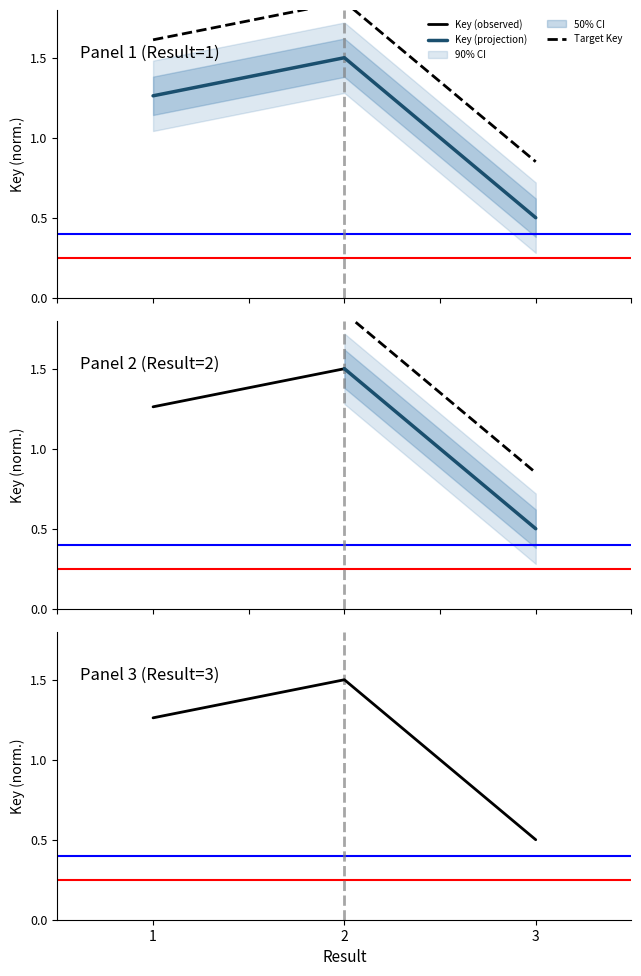

List the labels in order of value, largest first.

2, 1, 3